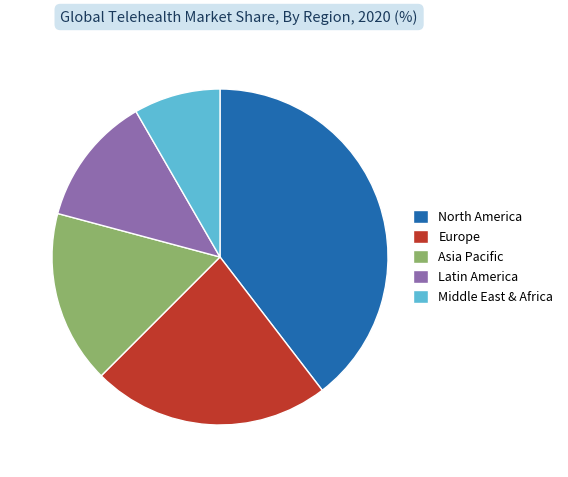

How many slices are in this pie chart?

5